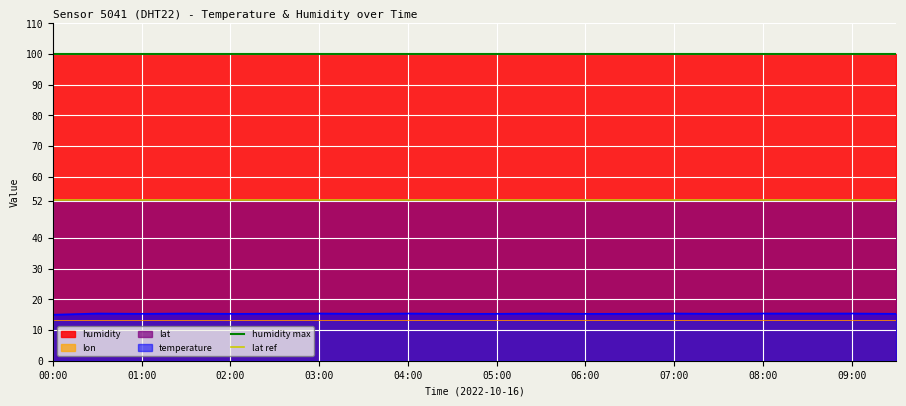

At which category is the sum across all series the highest?

00:00